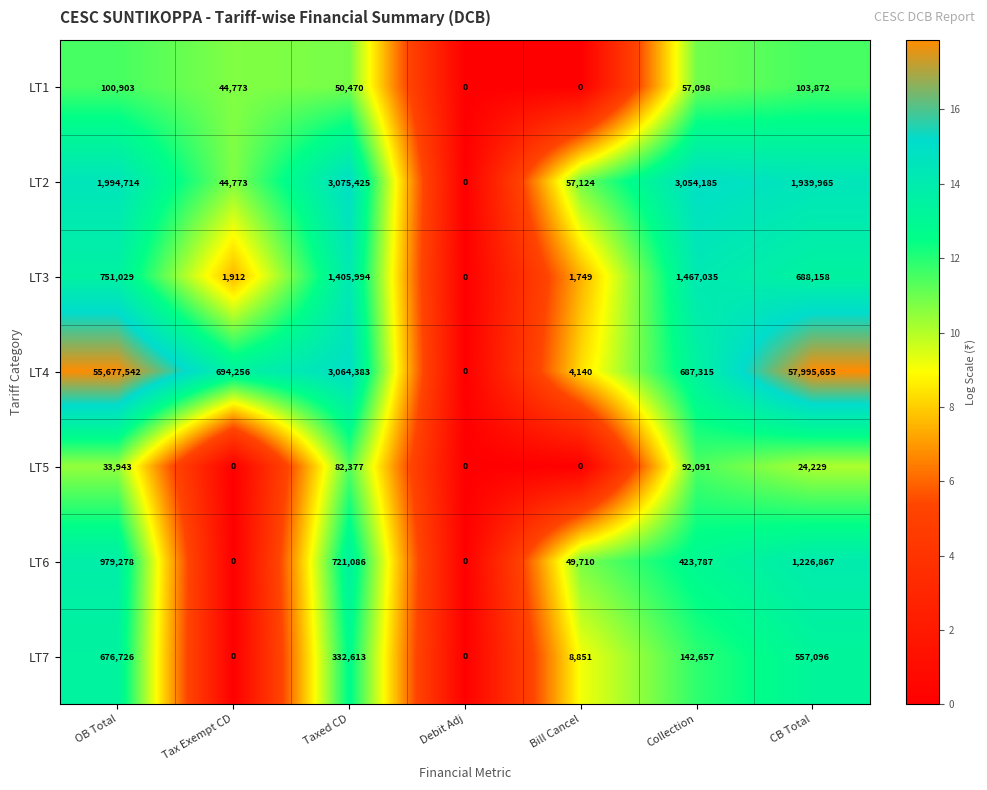

How many values in LT4 are above zero?

6